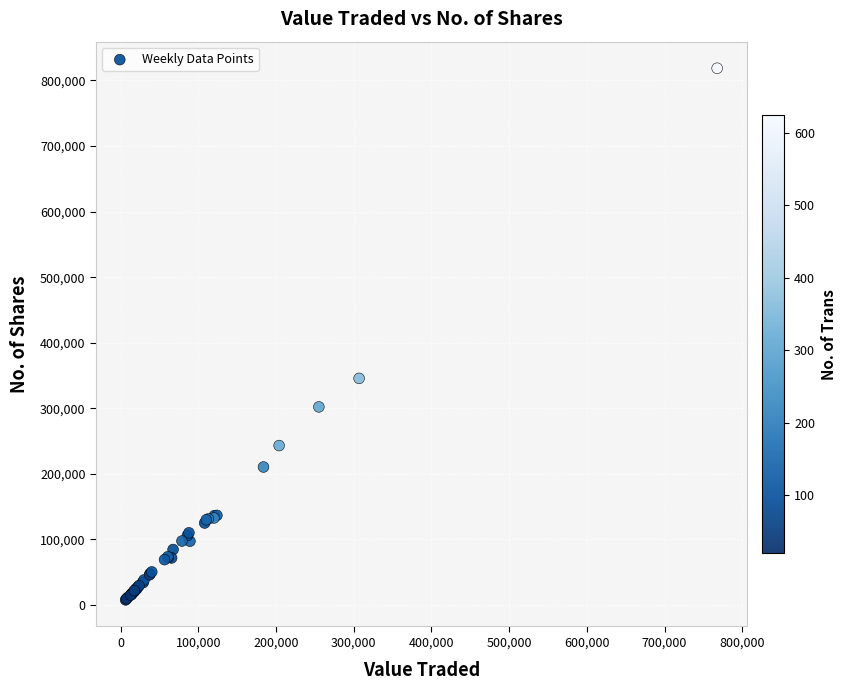

What Y value in the scatter plot is closest to 413217?

345663